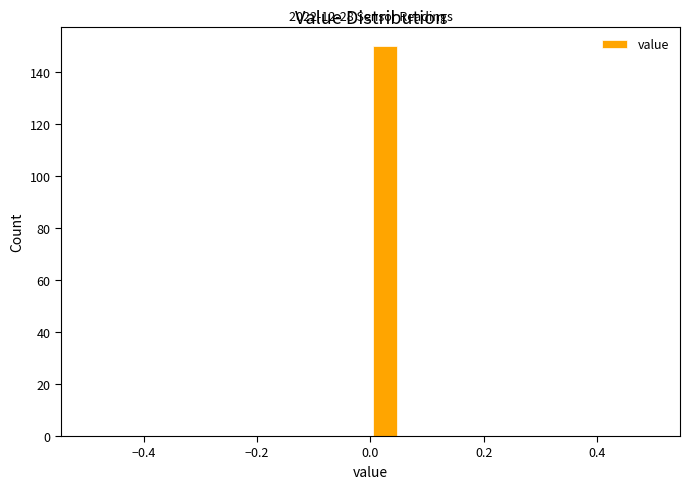

Read against the x-axis, roughly where is the centre of the tallest bar?

0.02